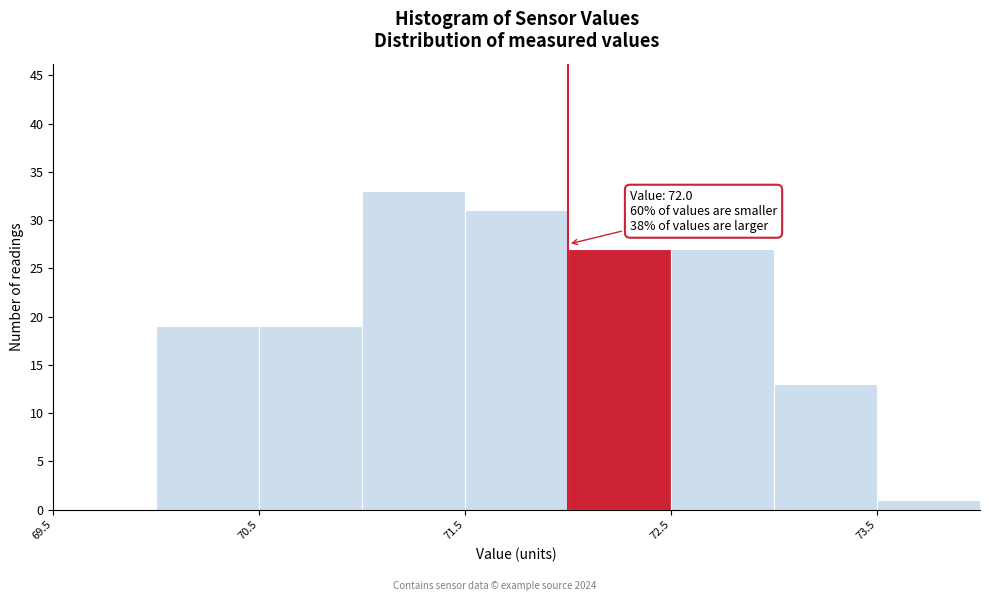

Which range on the x-axis has the tallest bar?

71.0 to 71.5